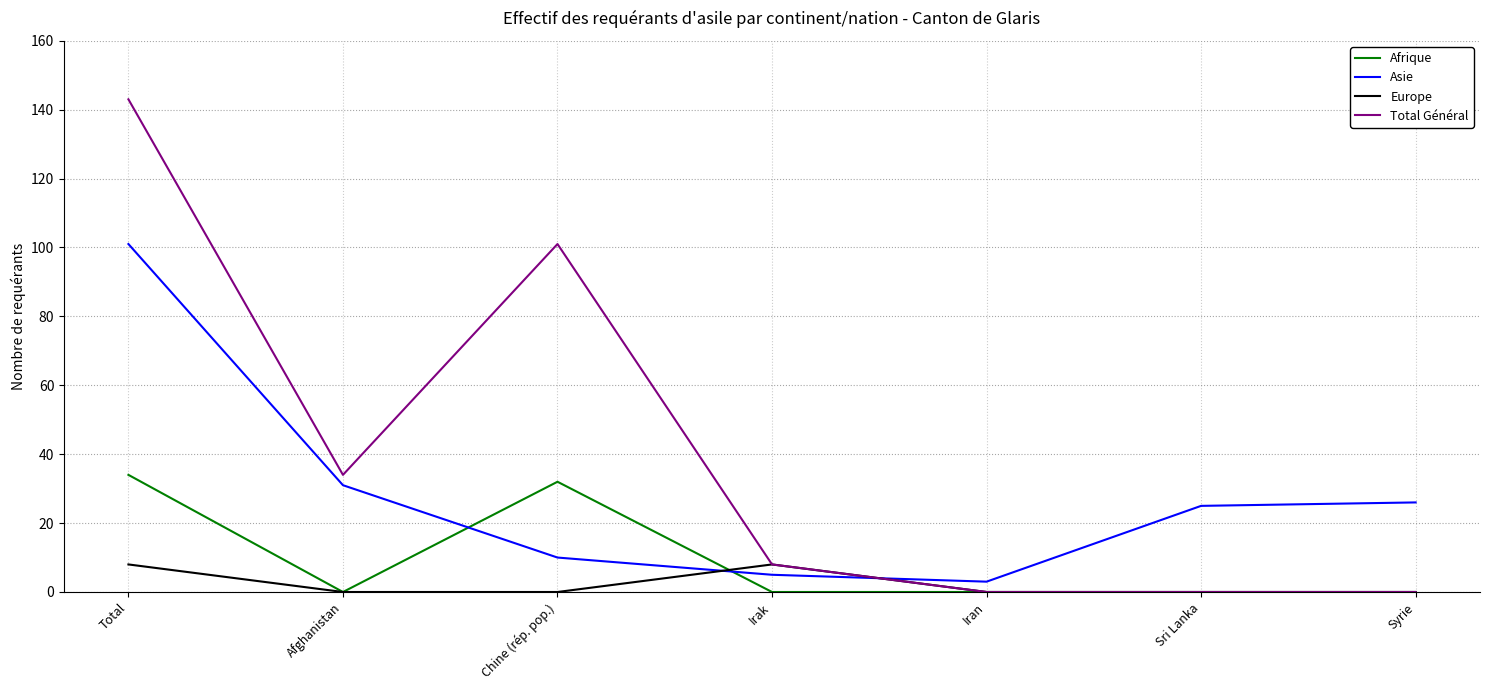

What position from the left is Syrie?

7